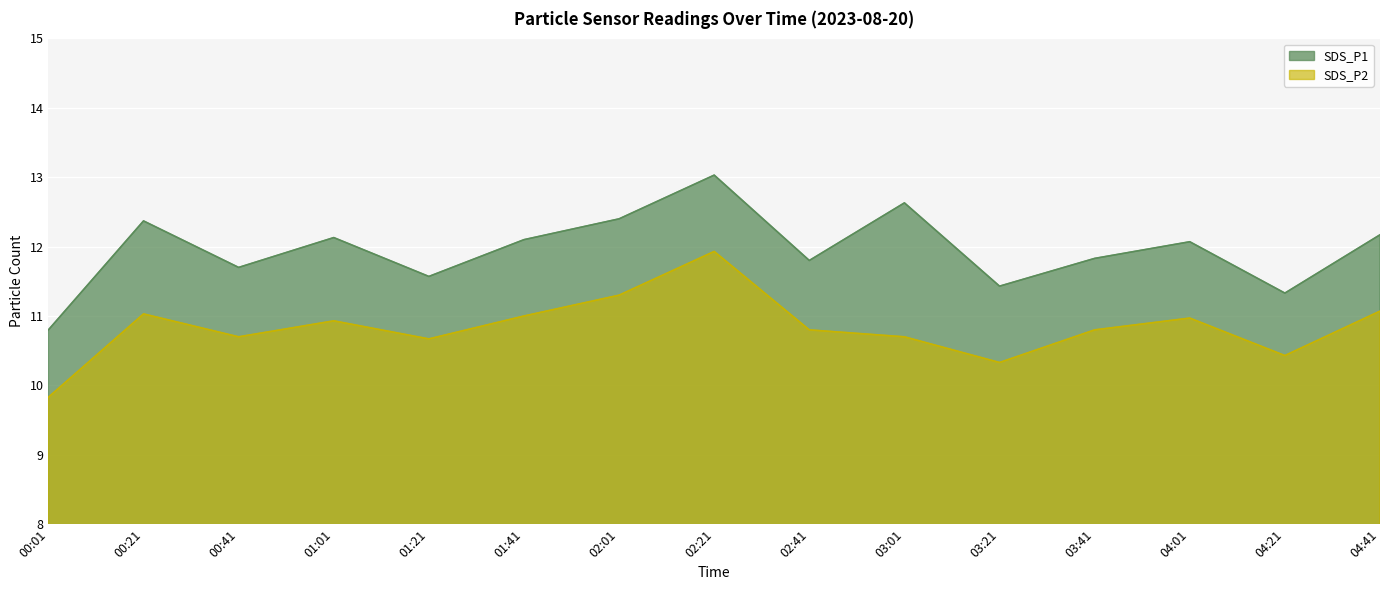

What is the total value across all series at 00:01?

20.6